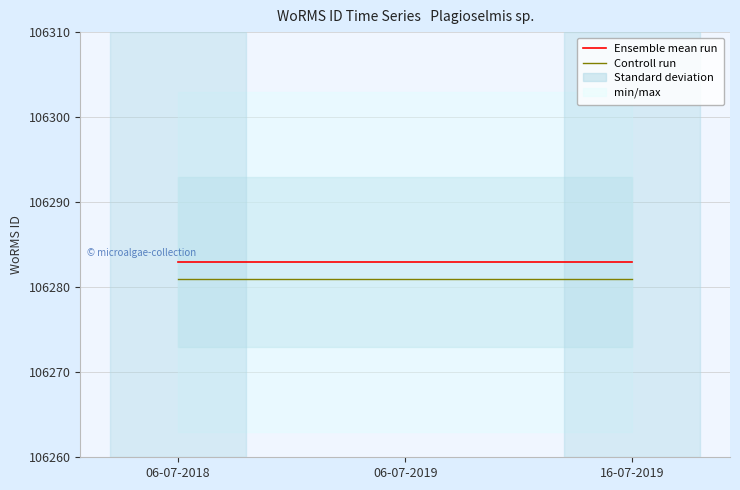

What is the approximate value of Ensemble mean run at 16-07-2019?

106283